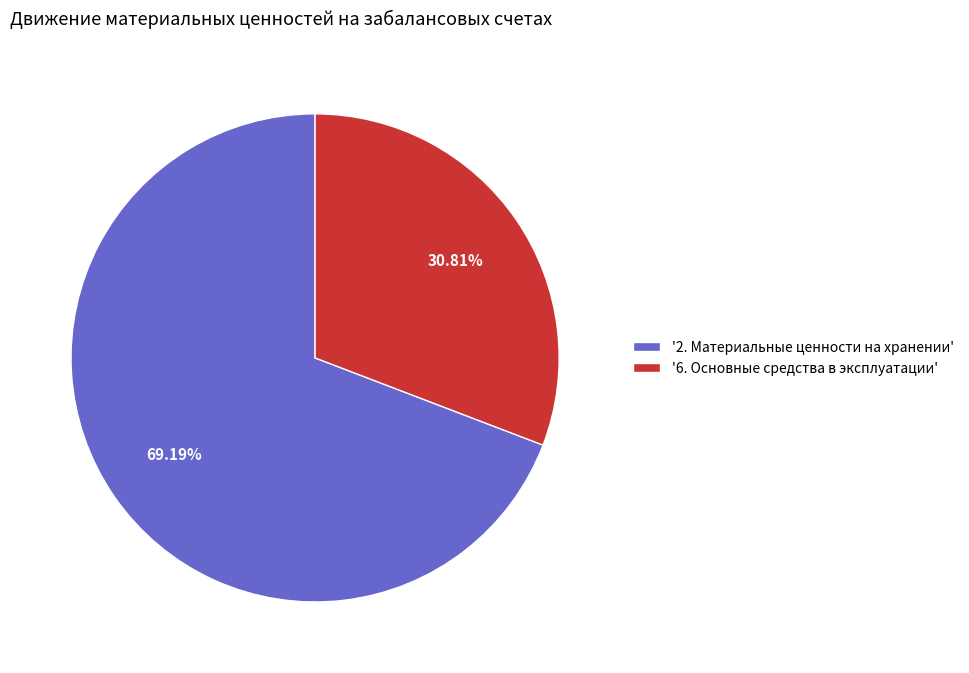

Is there any slice that represents more than half of the pie?

Yes